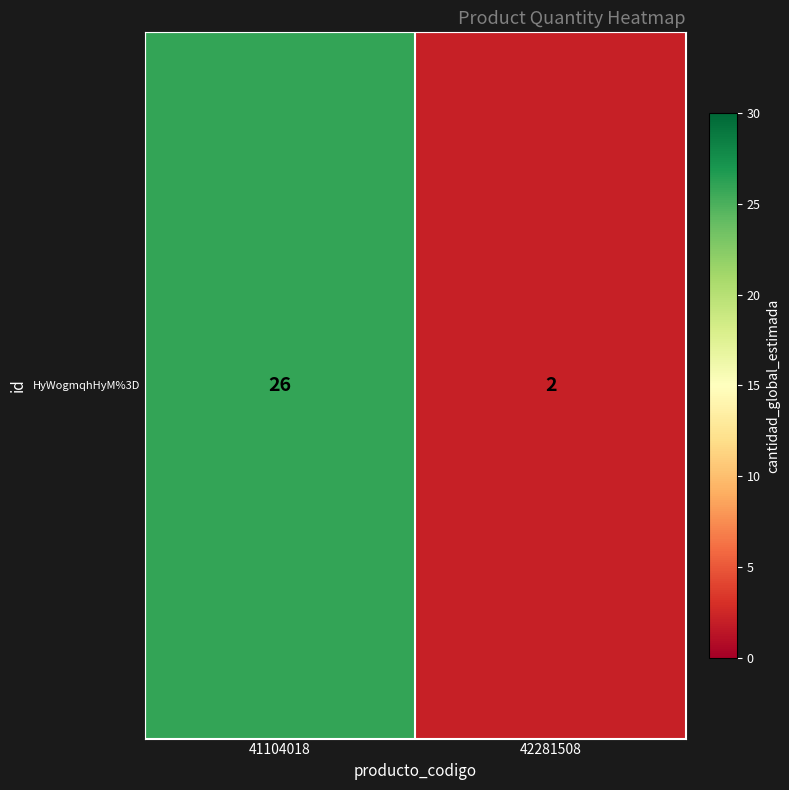

Reading right to left, transcribe all the data shown in this chart.

42281508=2	41104018=26